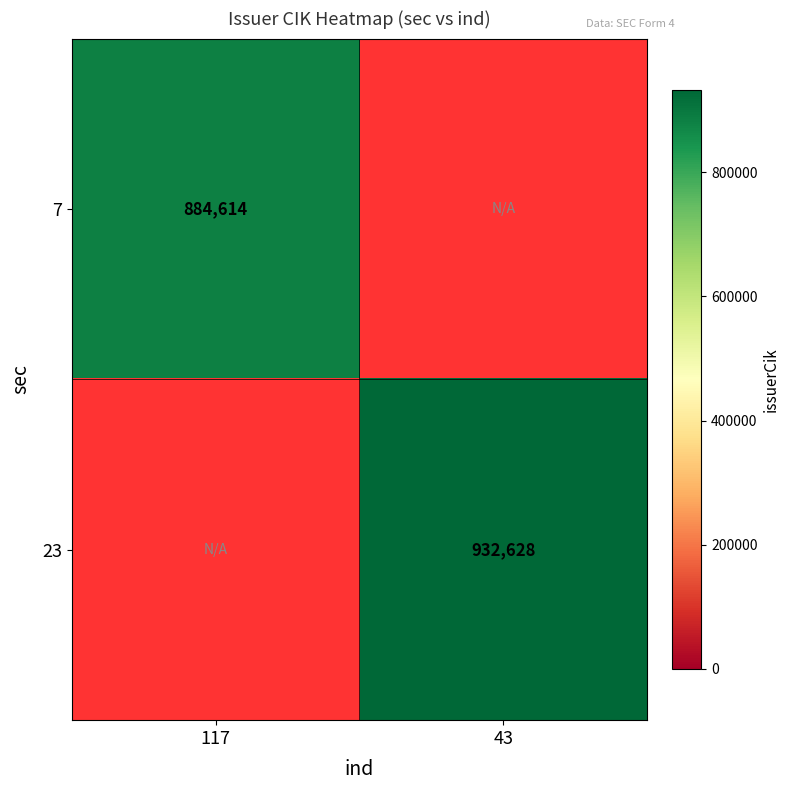

Is the value of 23 at 43 greater than the value of 7 at 117?

Yes